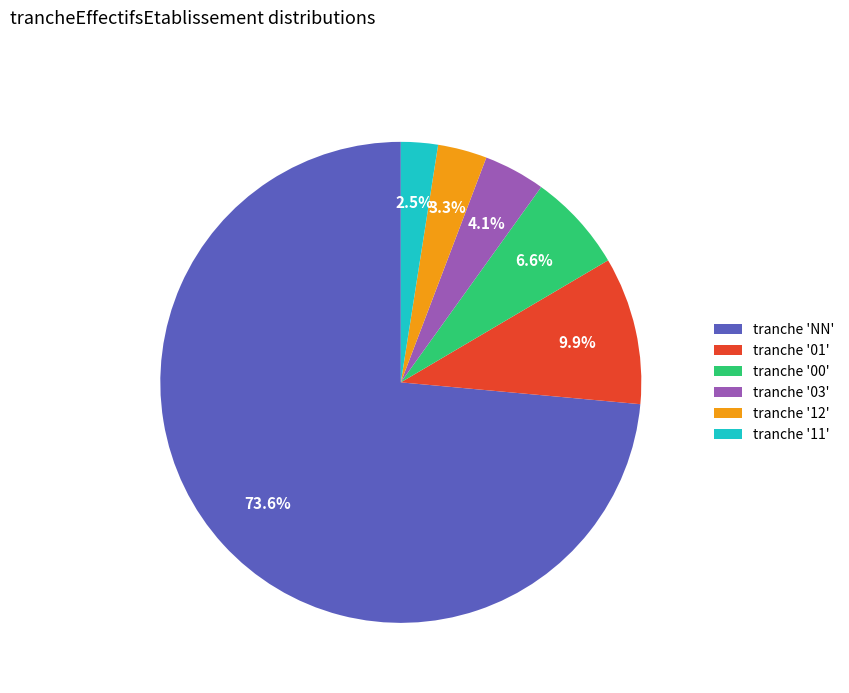

How many segments does this pie chart have?

6